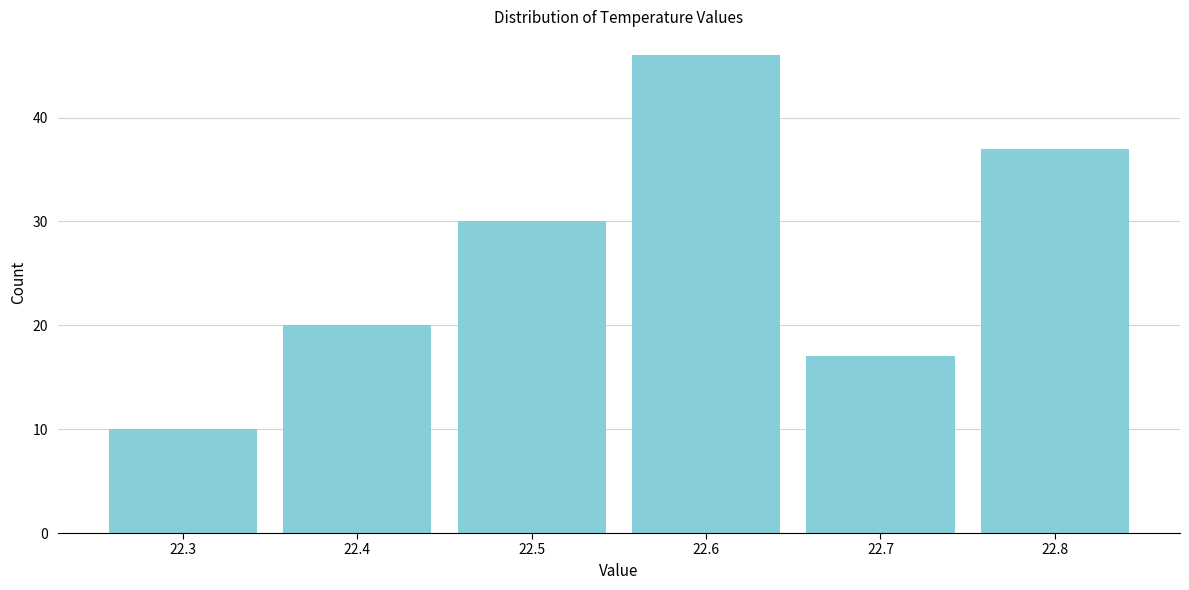

Reading left to right, list every bar in this chart as the range it spans on the x-axis followed by its height. The values are not printed on the chart, so give them approximately, as read against the axis.

22.25 to 22.35: 10
22.35 to 22.45: 20
22.45 to 22.55: 30
22.55 to 22.65: 46
22.65 to 22.75: 17
22.75 to 22.85: 37